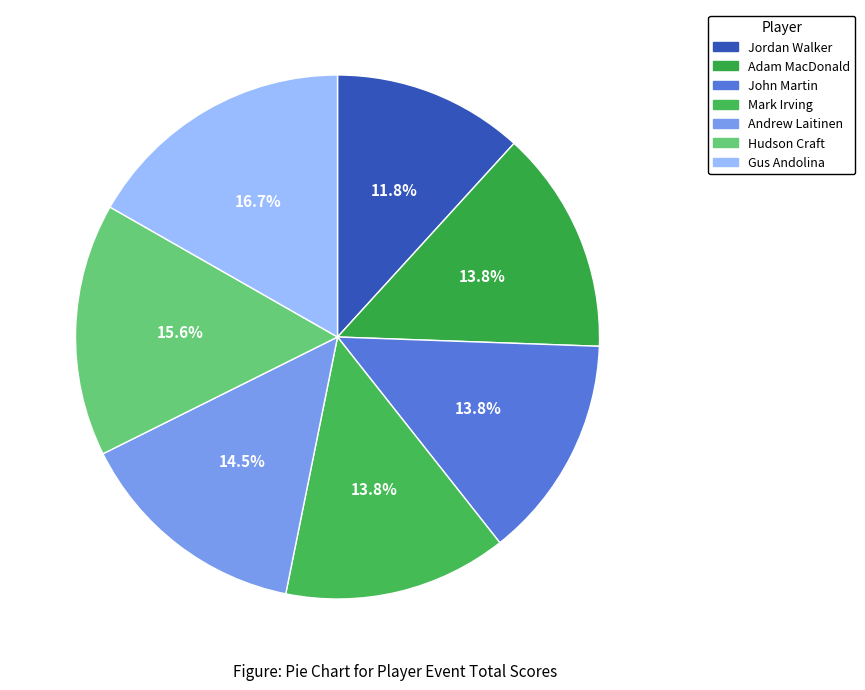

Count the number of slices in the pie.

7